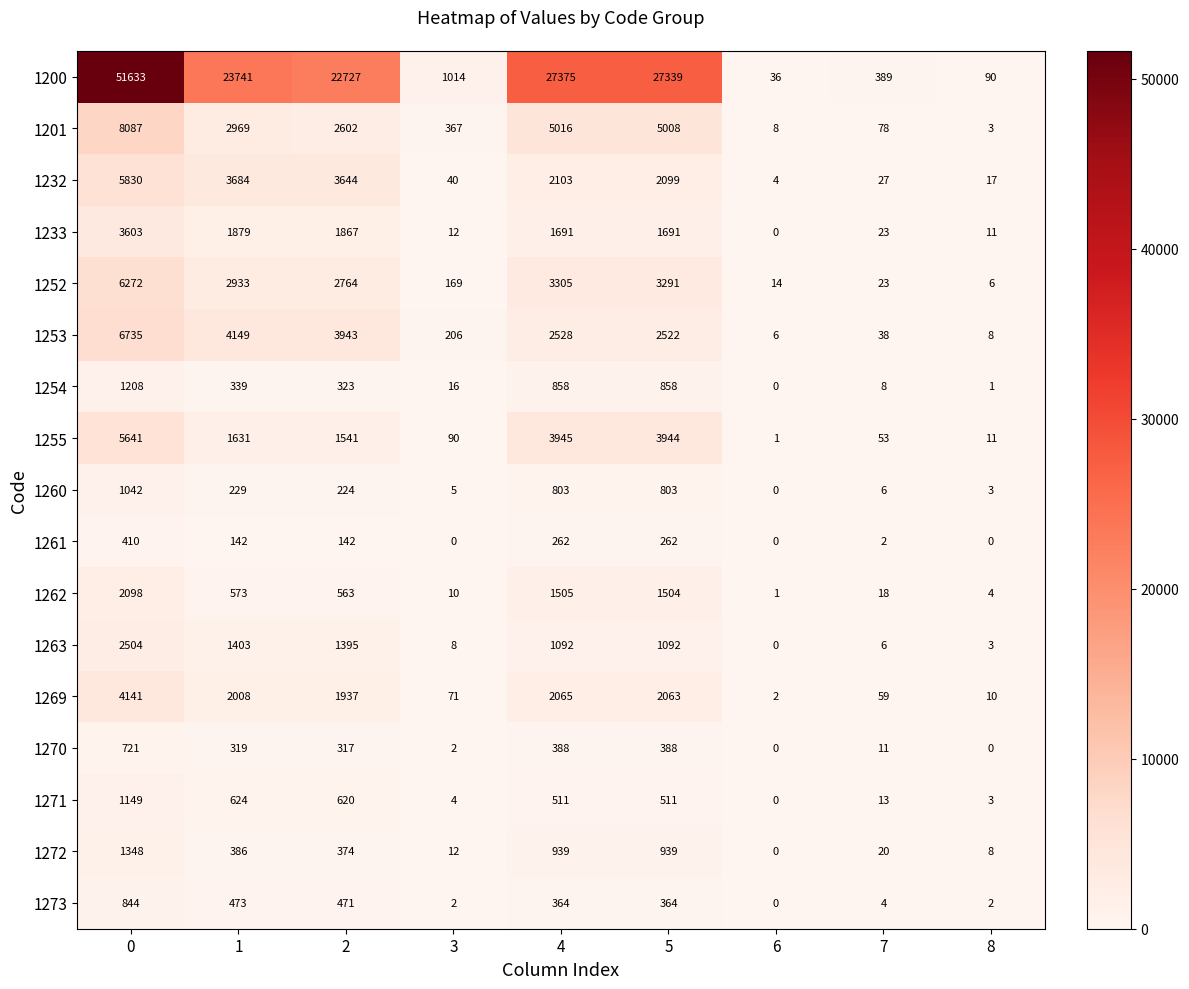

Is the value of 1261 at 4 greater than the value of 1260 at 1?

Yes